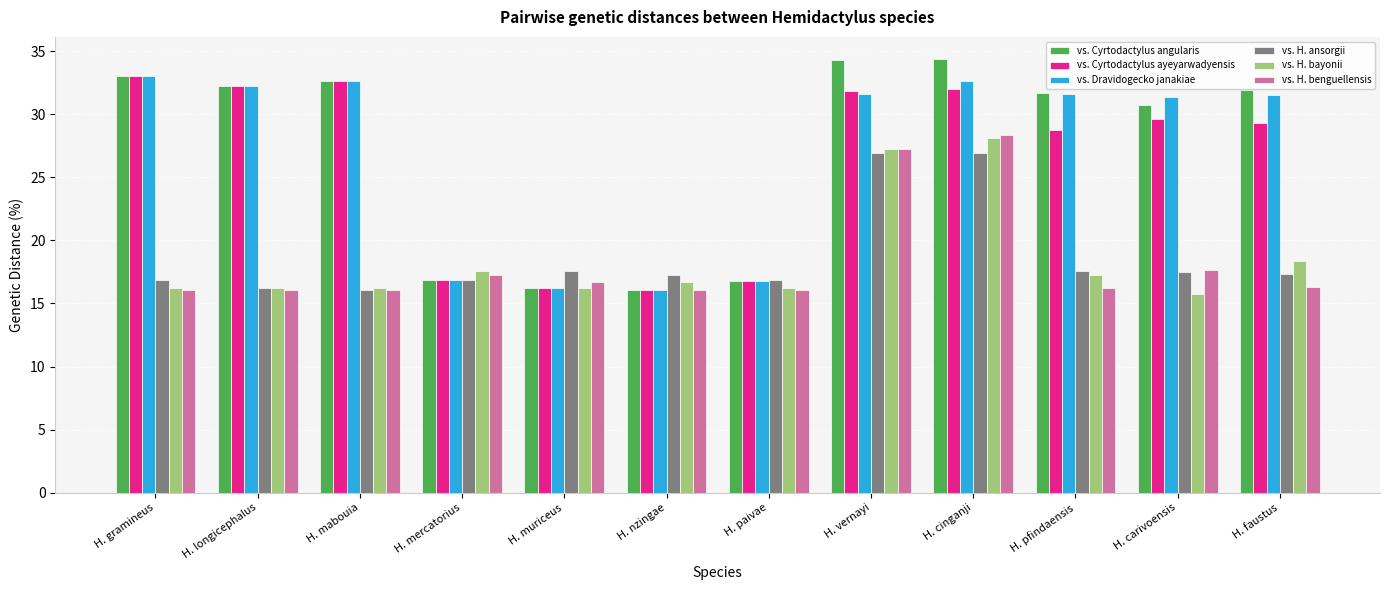

What is the difference between the maximum and minimum values in the vs. H. bayonii series?

12.4